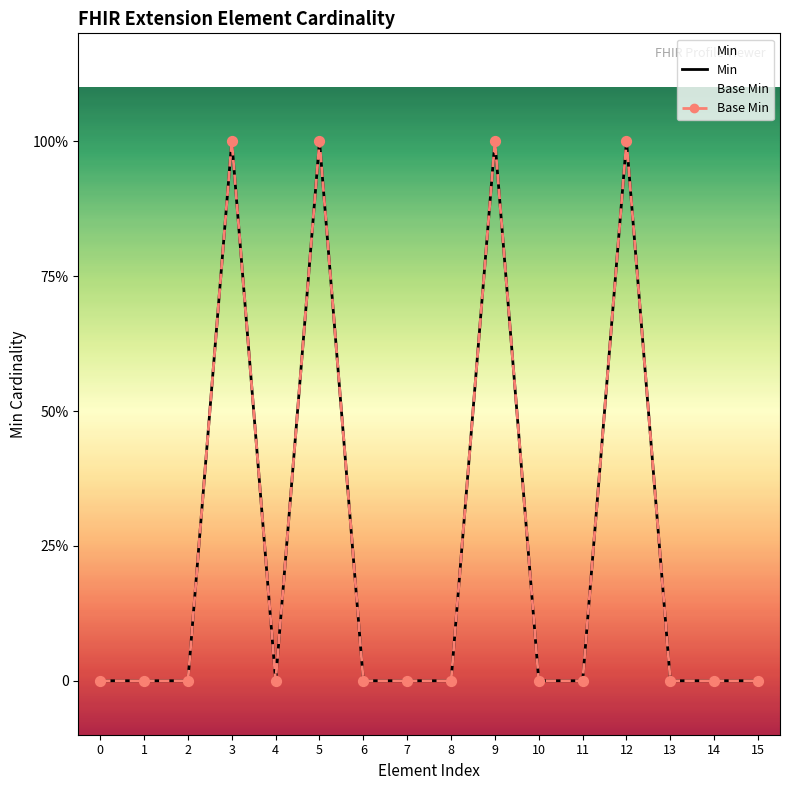

Which series has the largest Y range (max minus min)?

Min